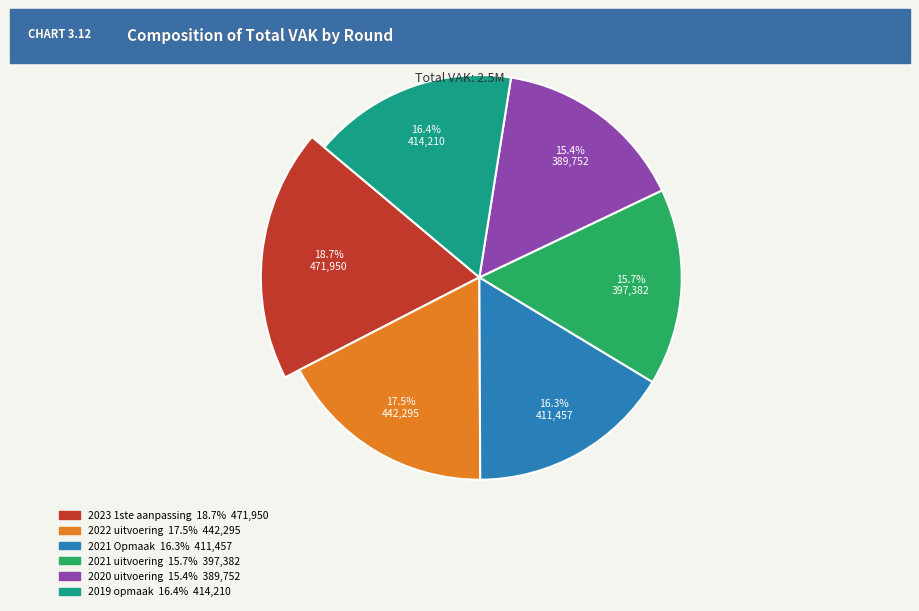

What percentage do 2020 uitvoering and 2019 opmaak together represent?

31.8%